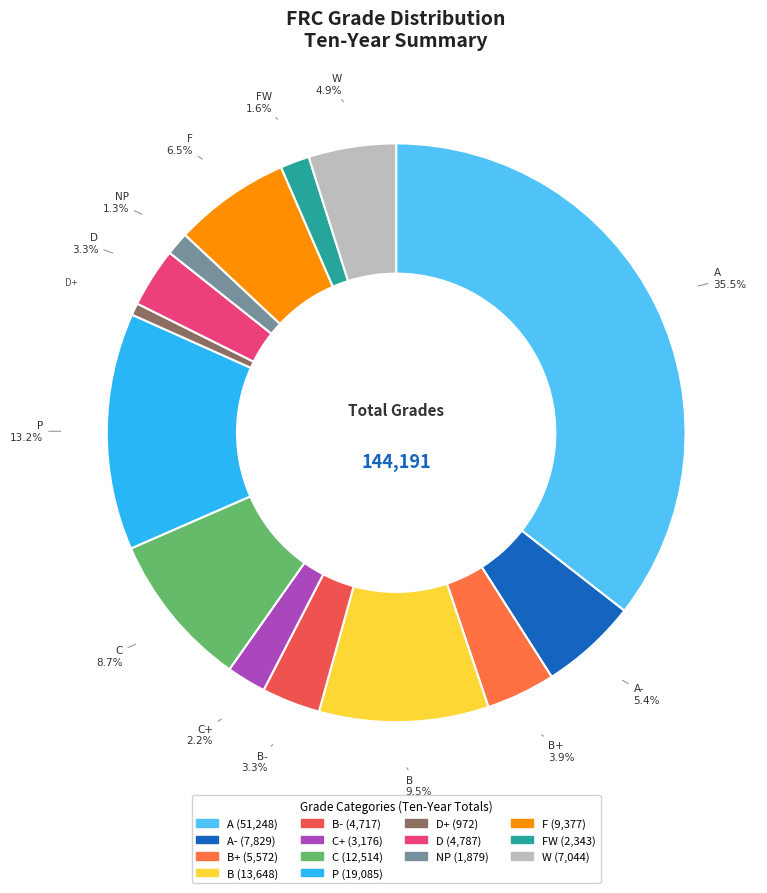

Does any single category account for the majority?

No